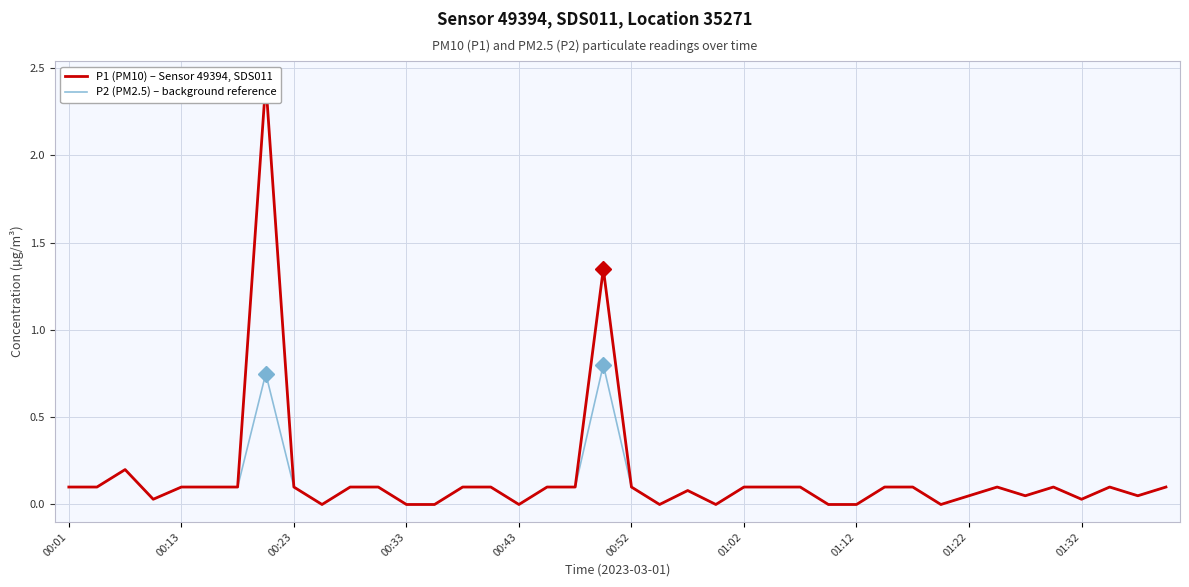

Rank the series at 19 from lowest to highest value.

P2 (PM2.5) – background reference, P1 (PM10) – Sensor 49394, SDS011